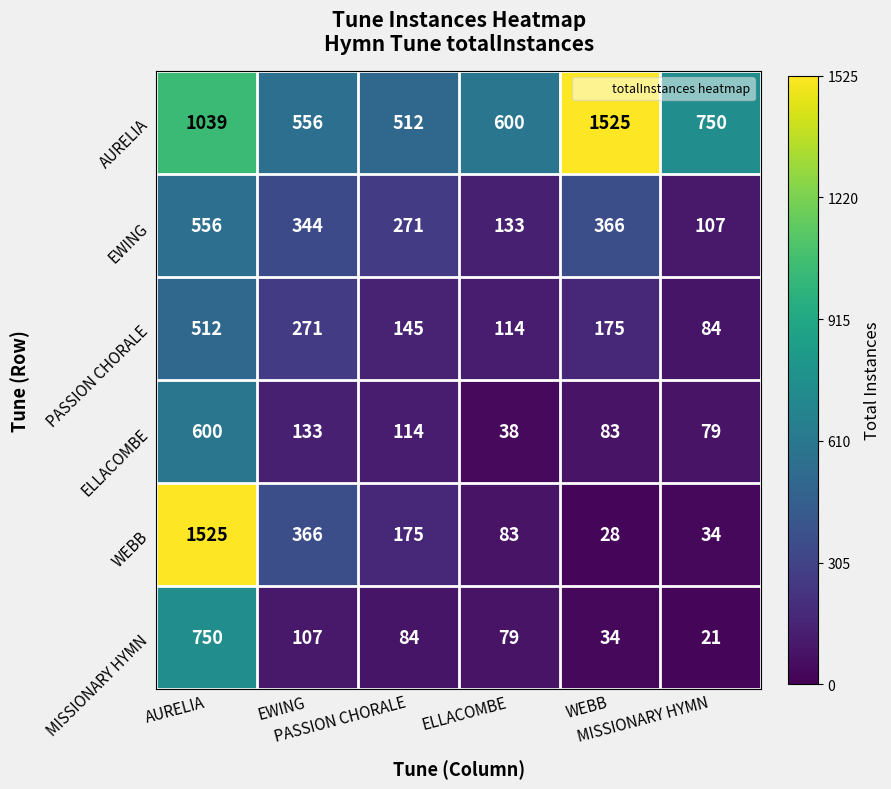

What is the greatest value displayed?

1525